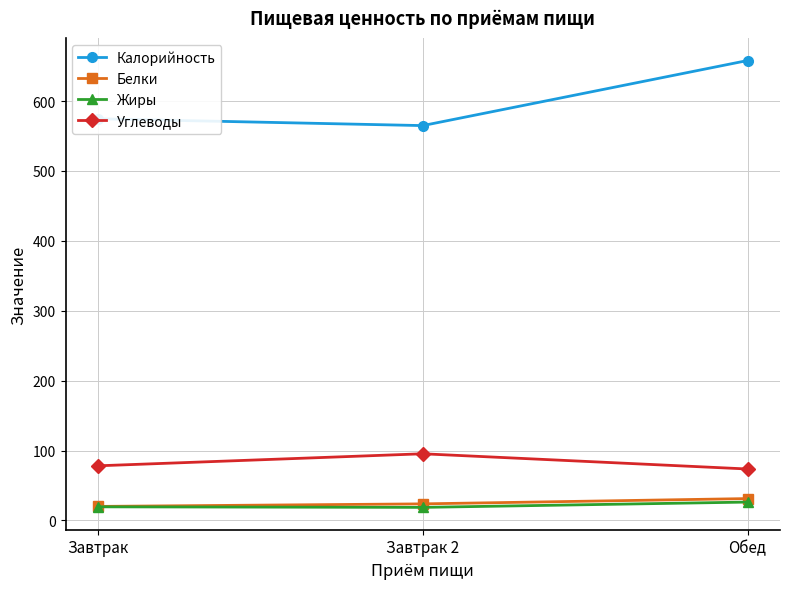

What is the spread (max minus min) of values at Завтрак 2?

546.1